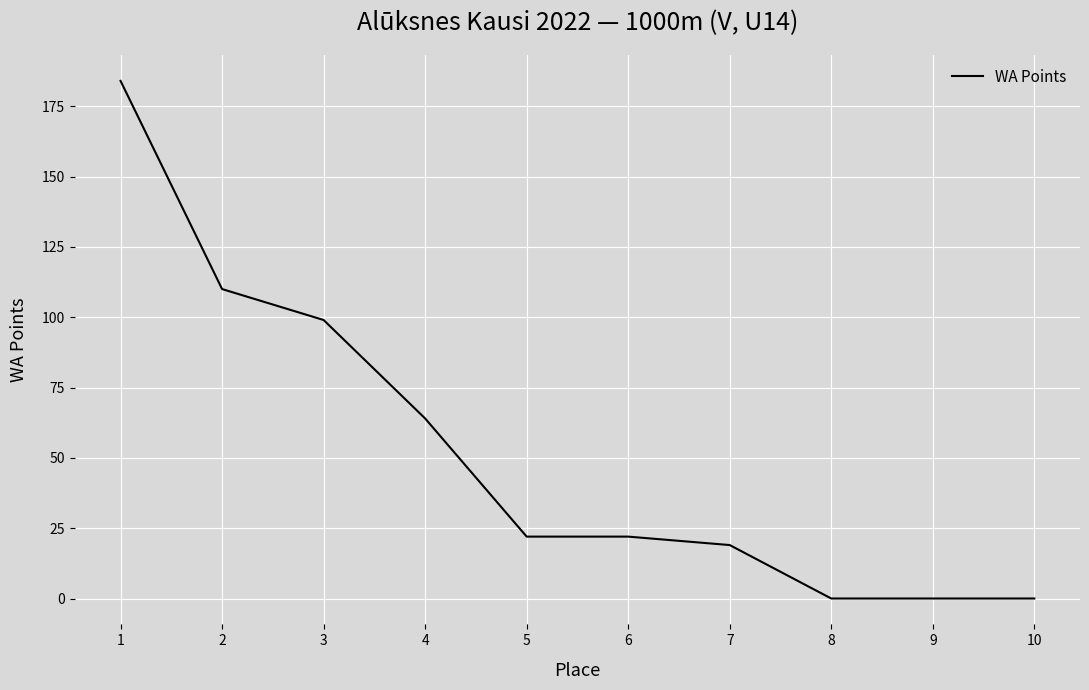

Where is the data nearest to the value 92?

3